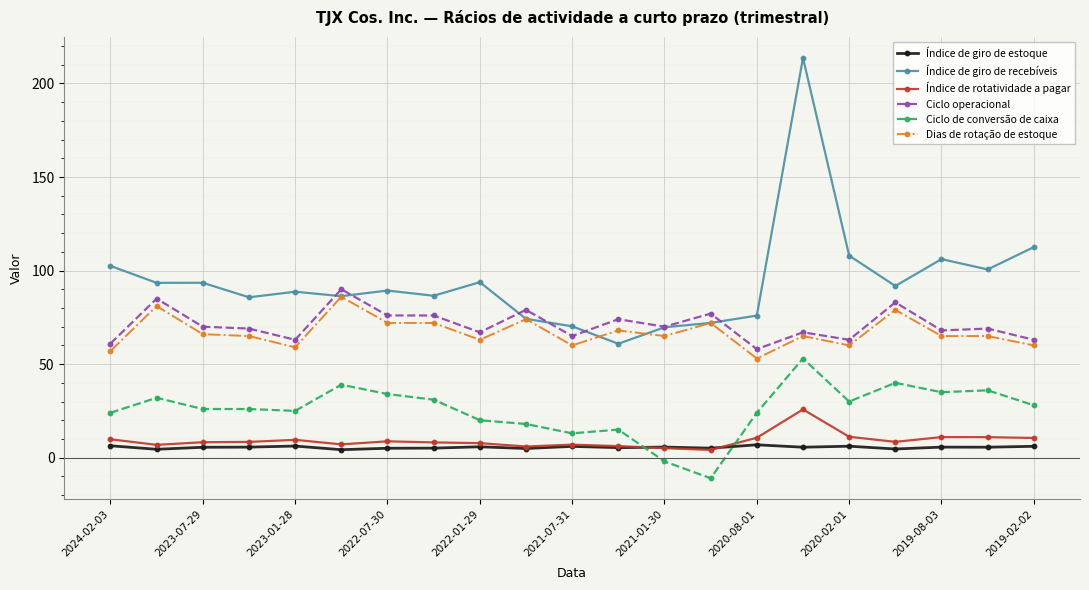

What is the value of the Índice de giro de recebíveis point at the 14th from the left?

72.0